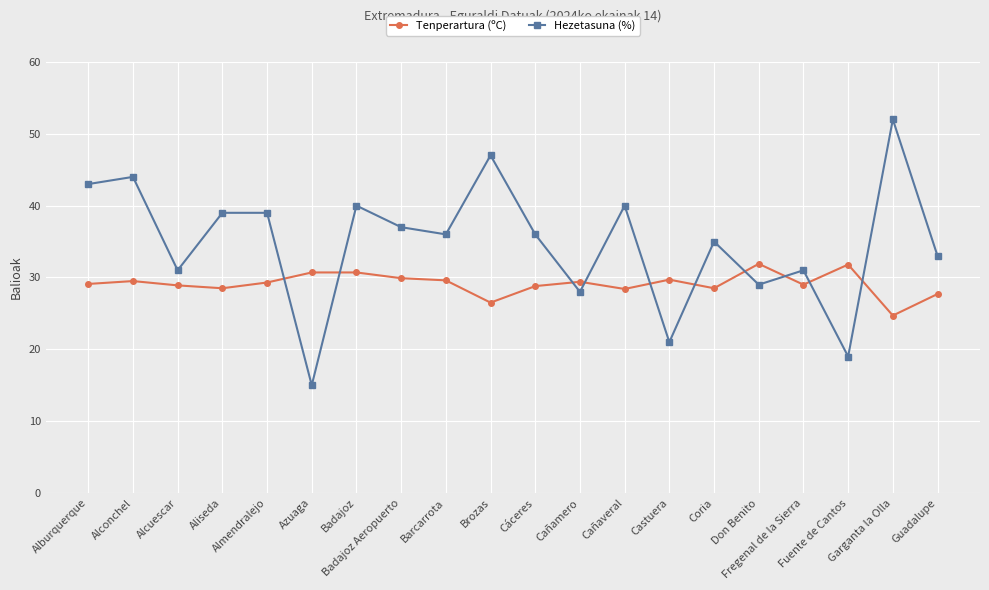

True or false: Hezetasuna (%) has more than 0 interior local peaks.

True